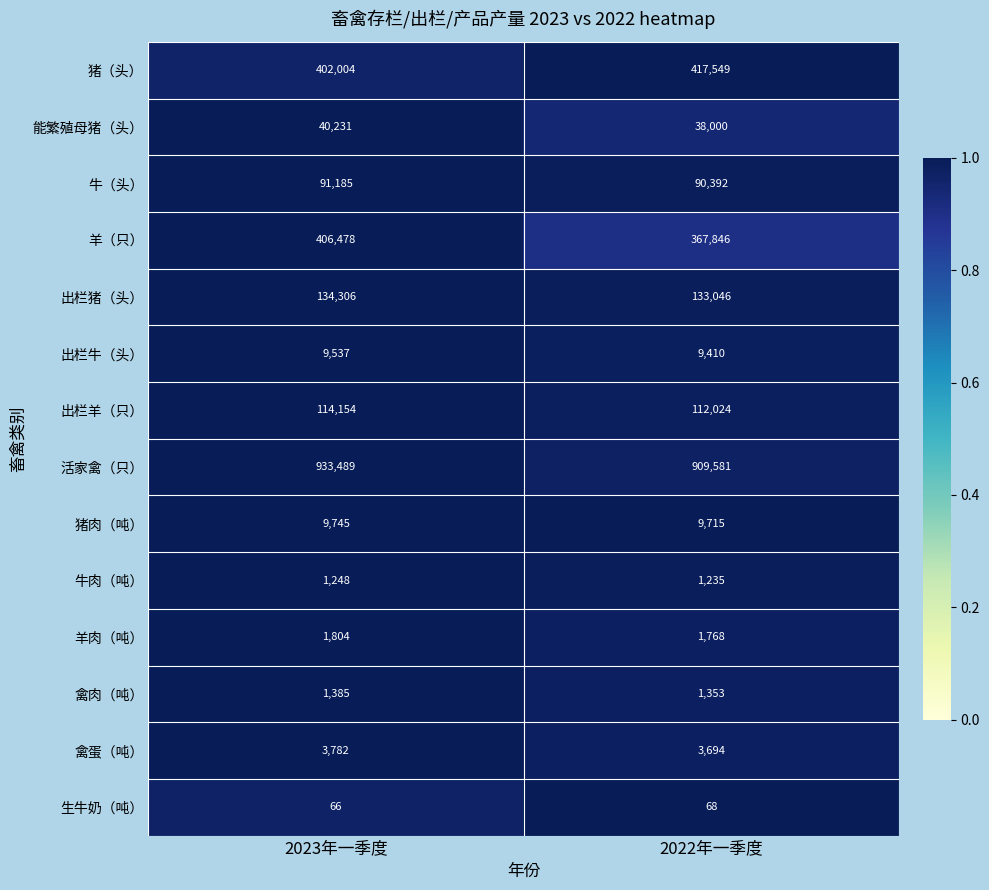

Rank the series at 2022年一季度 from highest to lowest value.

活家禽（只）, 猪（头）, 羊（只）, 出栏猪（头）, 出栏羊（只）, 牛（头）, 能繁殖母猪（头）, 猪肉（吨）, 出栏牛（头）, 禽蛋（吨）, 羊肉（吨）, 禽肉（吨）, 牛肉（吨）, 生牛奶（吨）